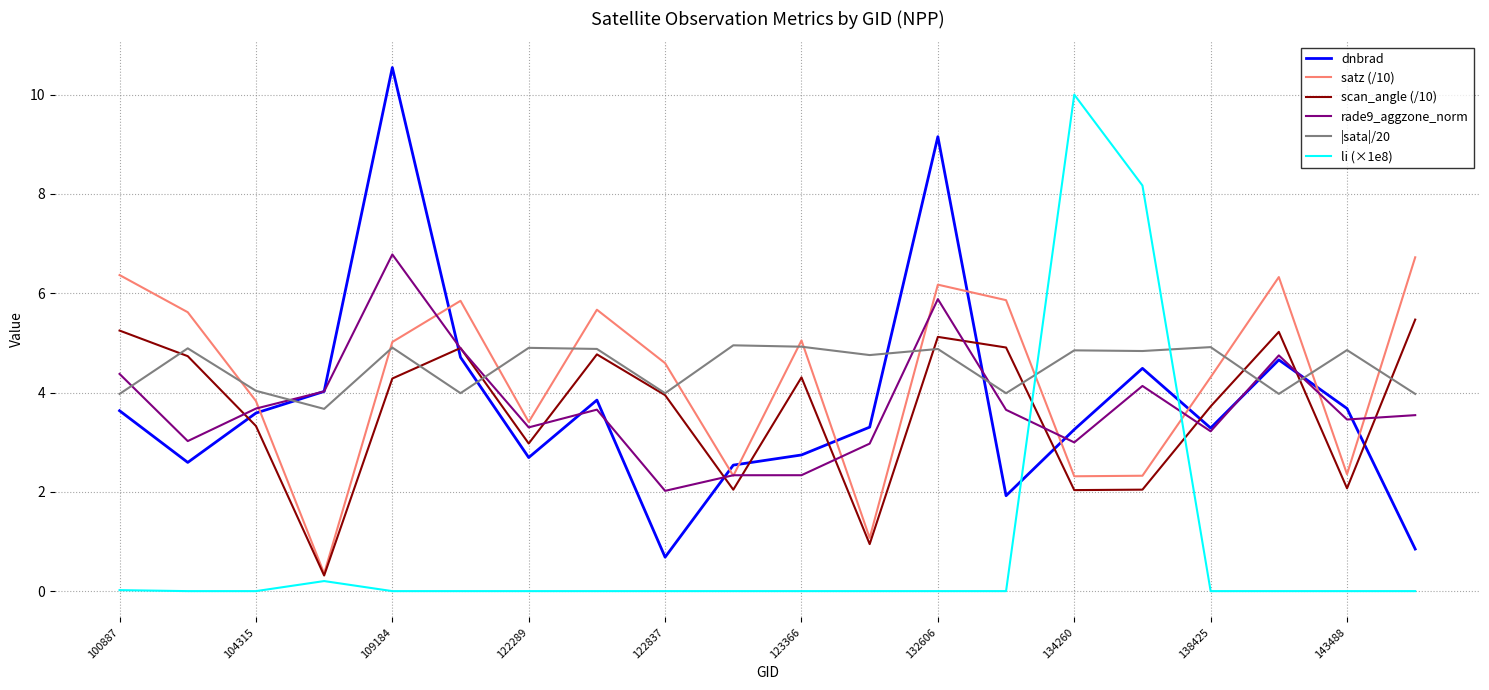

What is the greatest value displayed?

10.5